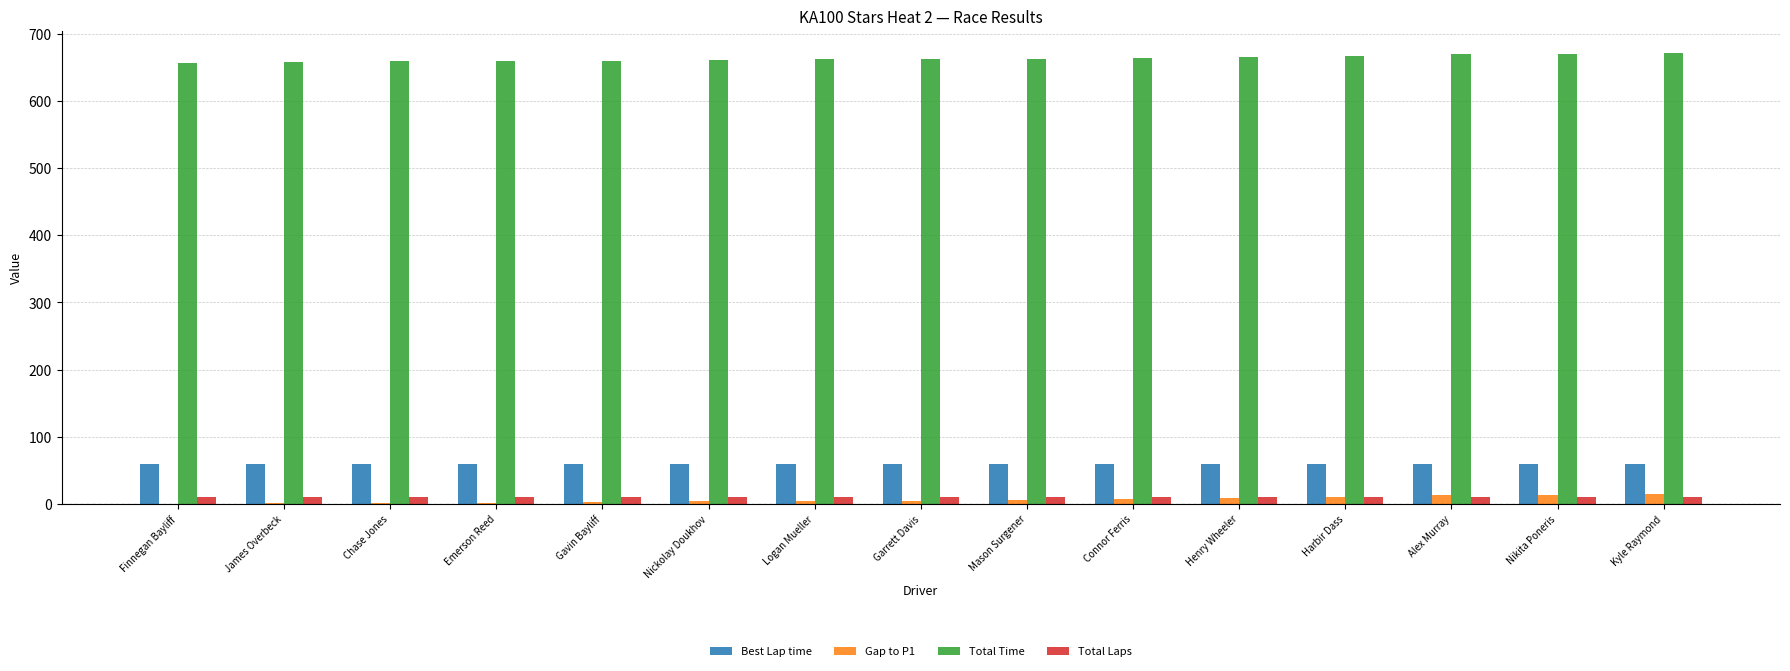

Which series has the largest total across all categories?

Total Time